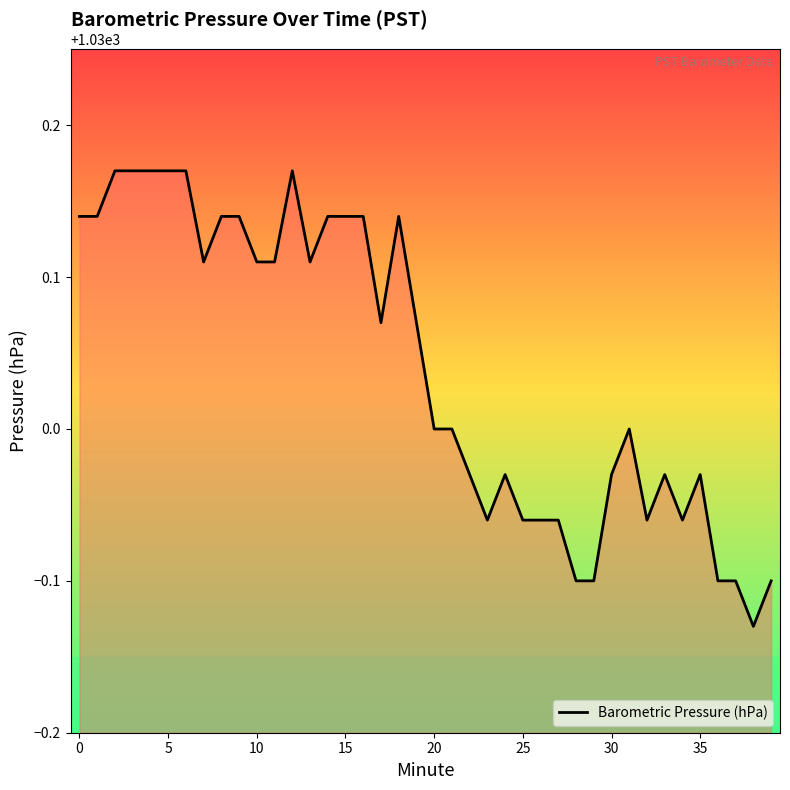

What is the difference between the maximum and minimum values?

0.3